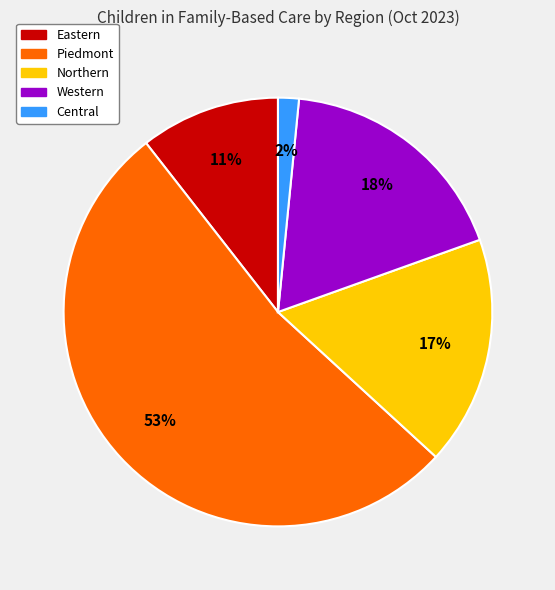

To the nearest percent, what is the average slice percentage?

20%